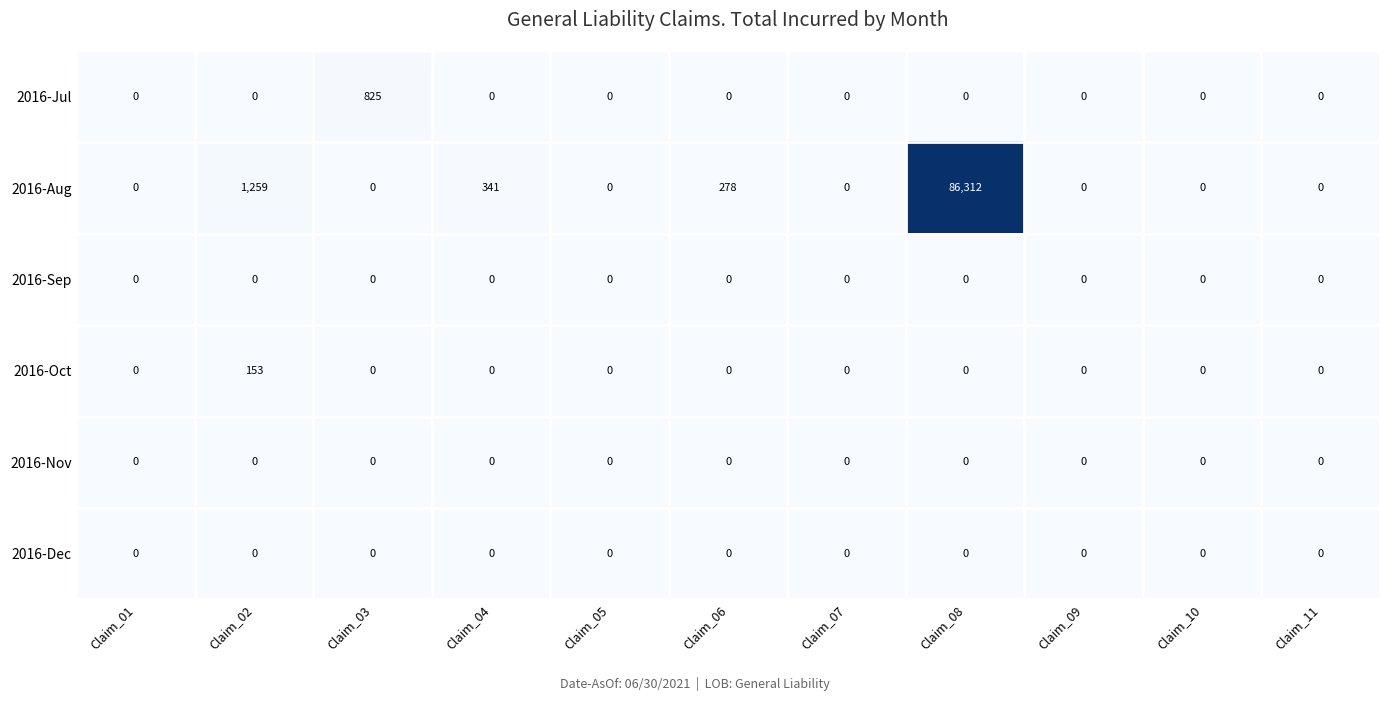

What is the average value of the 2016-Oct series?

14